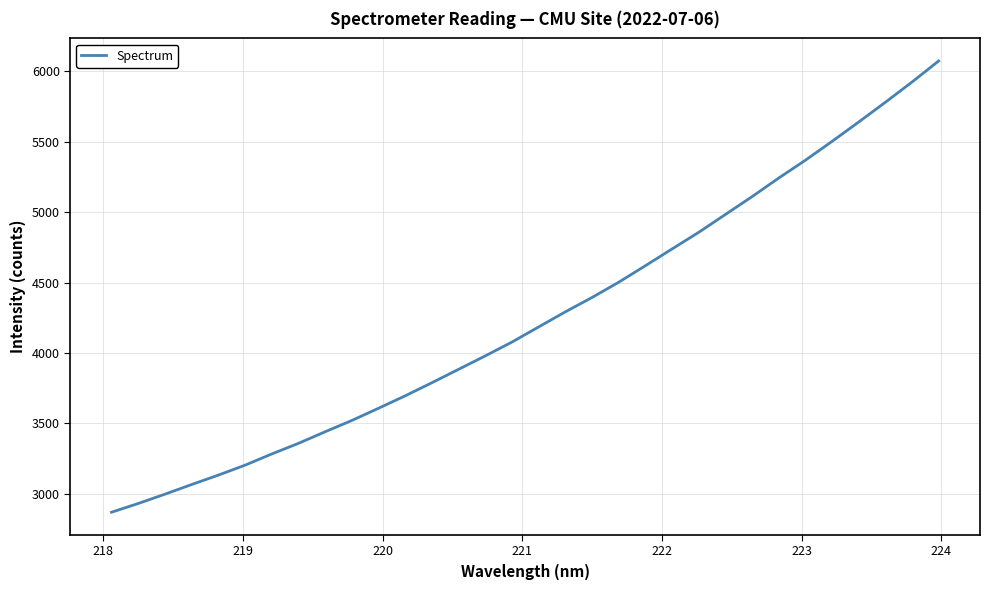

What is the minimum value shown in the chart?

2869.9